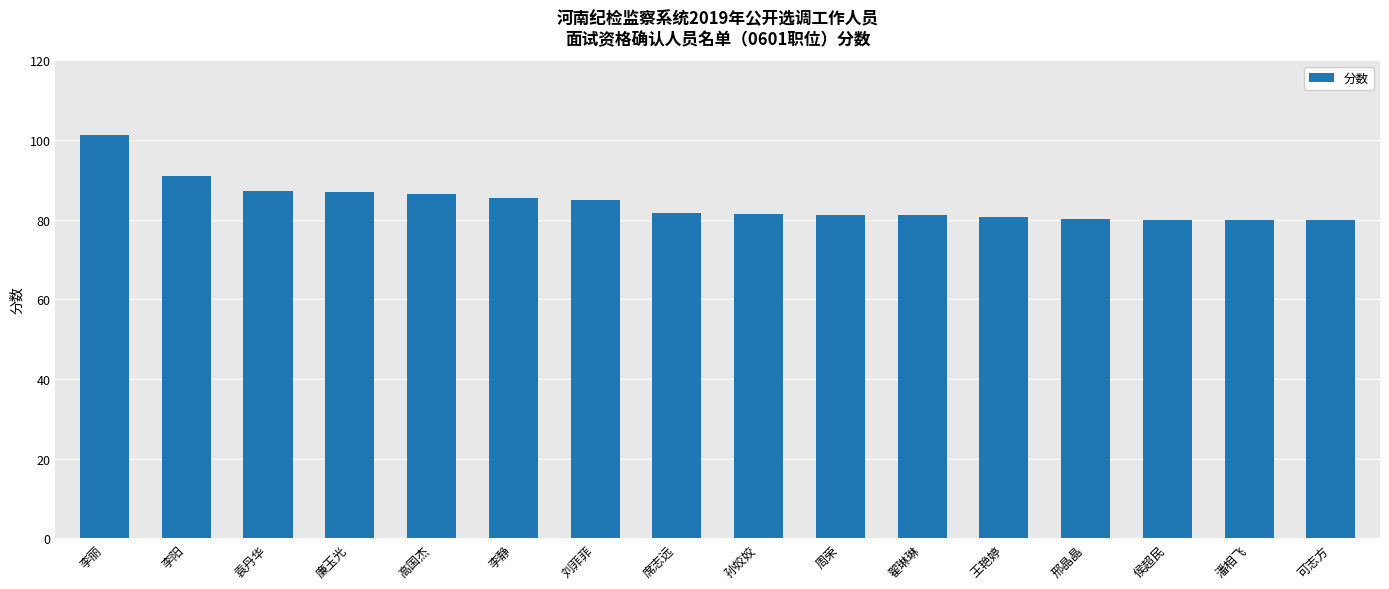

What is the label of the 14th bar from the left?

侯超民